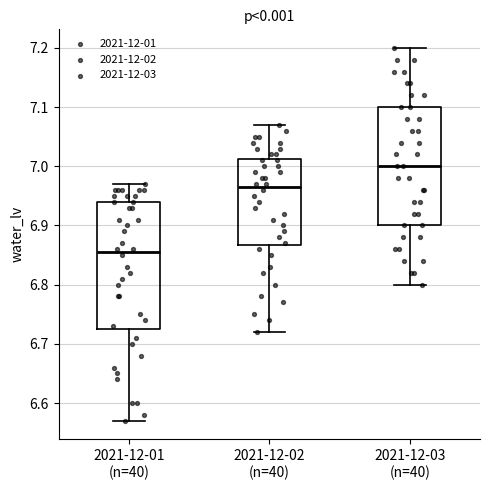

Where is the lower edge of the box for 2021-12-03 (n=40) on the y-axis? The values are not printed on the chart, so give them approximately, as read against the axis.

6.90